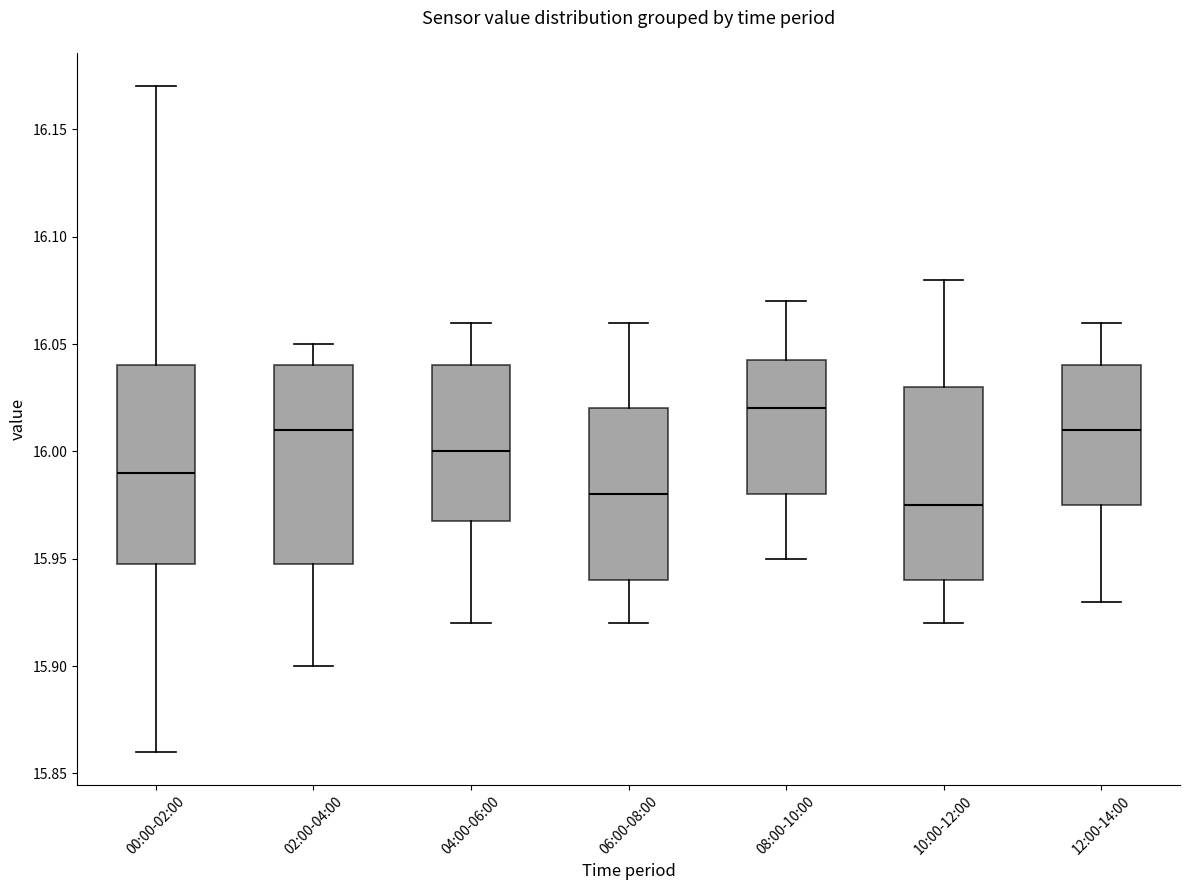

Which box has the highest median line?

08:00-10:00